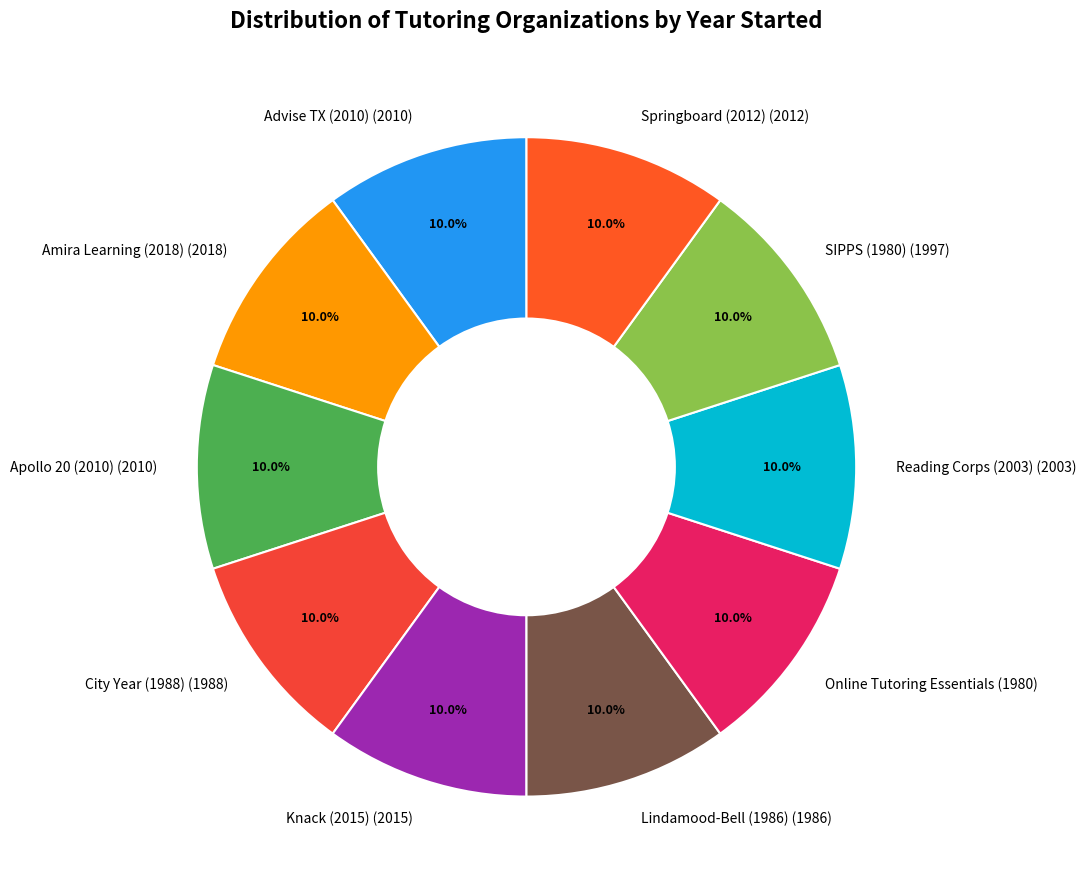

What percentage is the Reading Corps (2003) slice, to the nearest percent?

10%